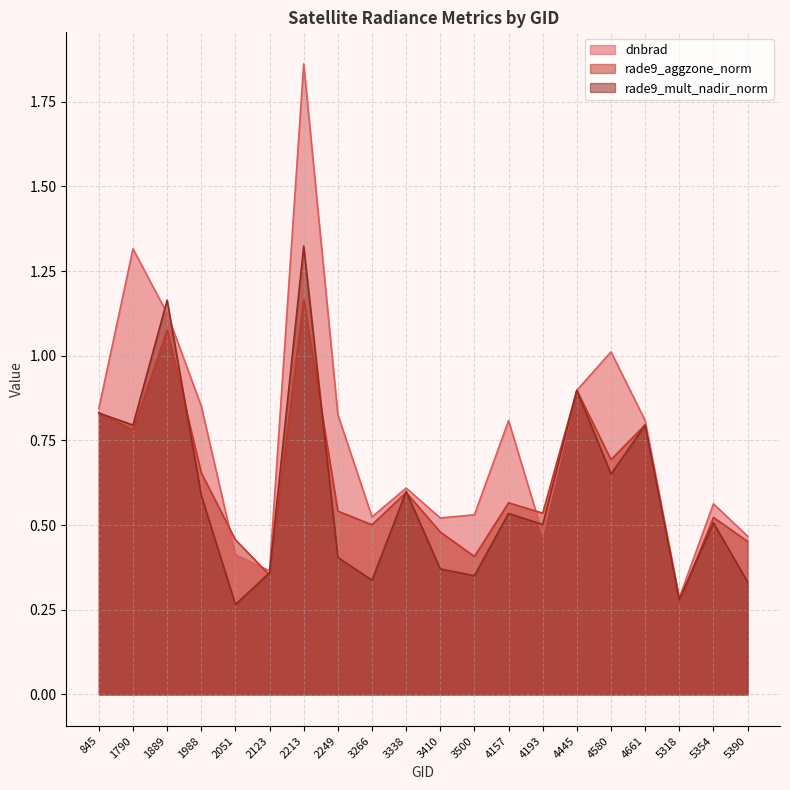

True or false: rade9_aggzone_norm and dnbrad intersect in this chart.

True